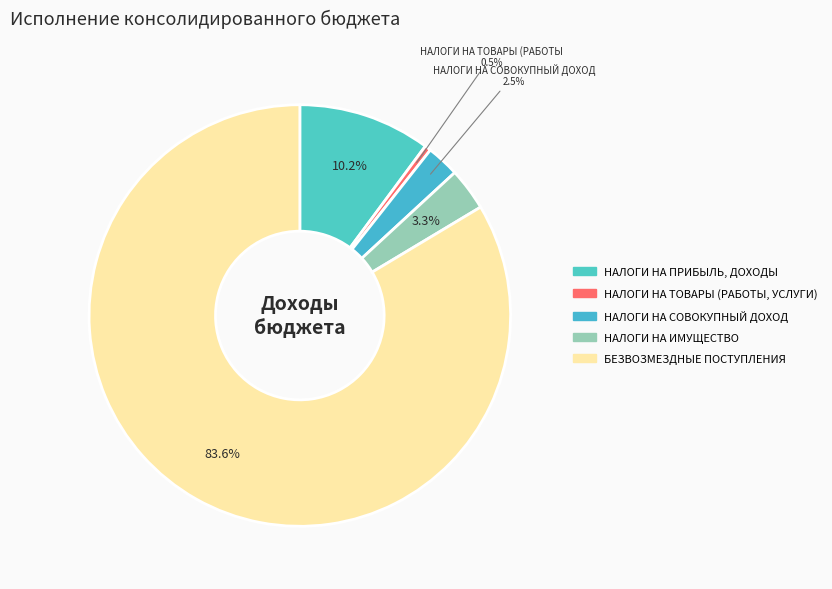

Rank the categories by value from highest to lowest.

БЕЗВОЗМЕЗДНЫЕ ПОСТУПЛЕНИЯ, НАЛОГИ НА ПРИБЫЛЬ, ДОХОДЫ, НАЛОГИ НА ИМУЩЕСТВО, НАЛОГИ НА СОВОКУПНЫЙ ДОХОД, НАЛОГИ НА ТОВАРЫ (РАБОТЫ, УСЛУГИ)